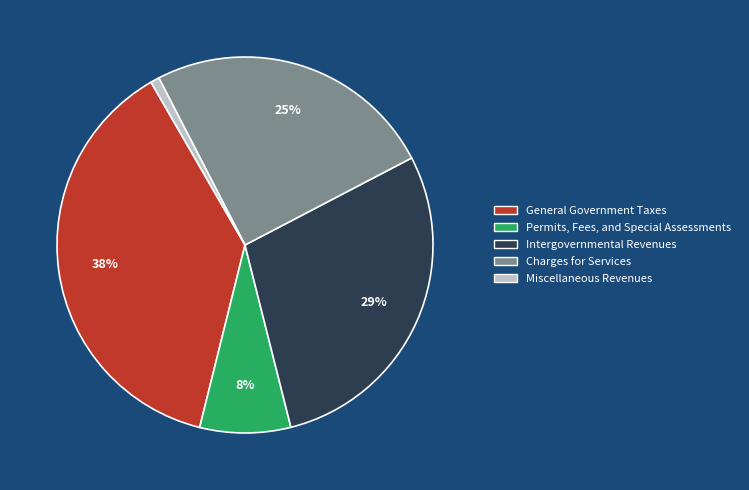

Does General Government Taxes account for over 50% of the chart?

No